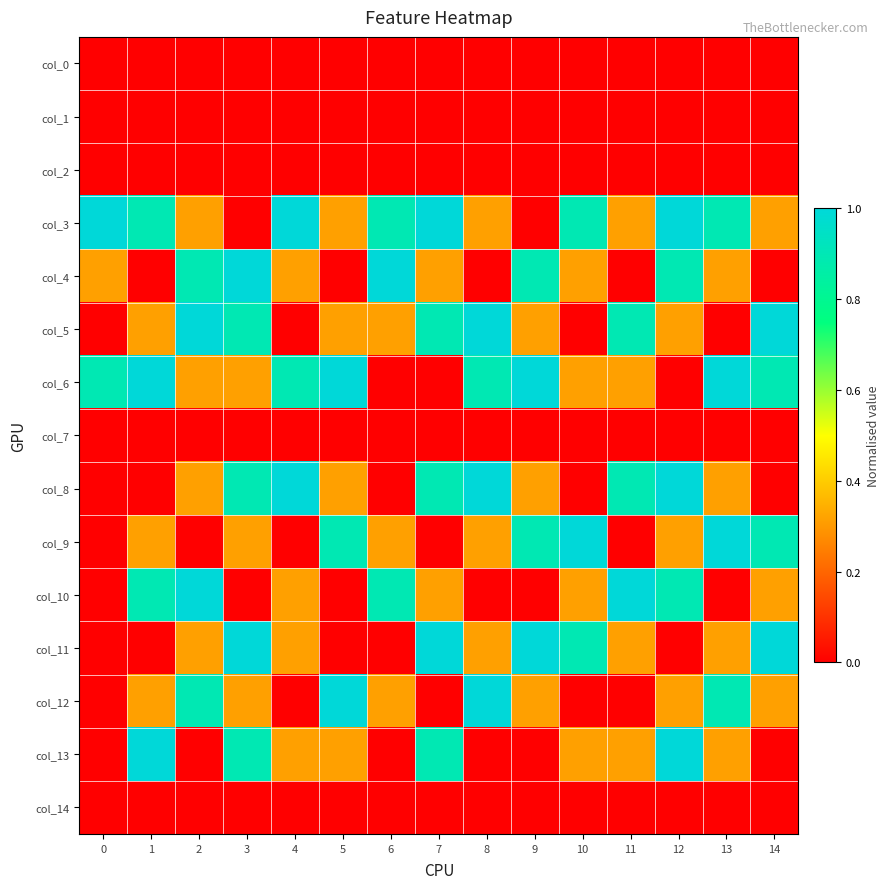

What is the greatest value displayed?

1.0